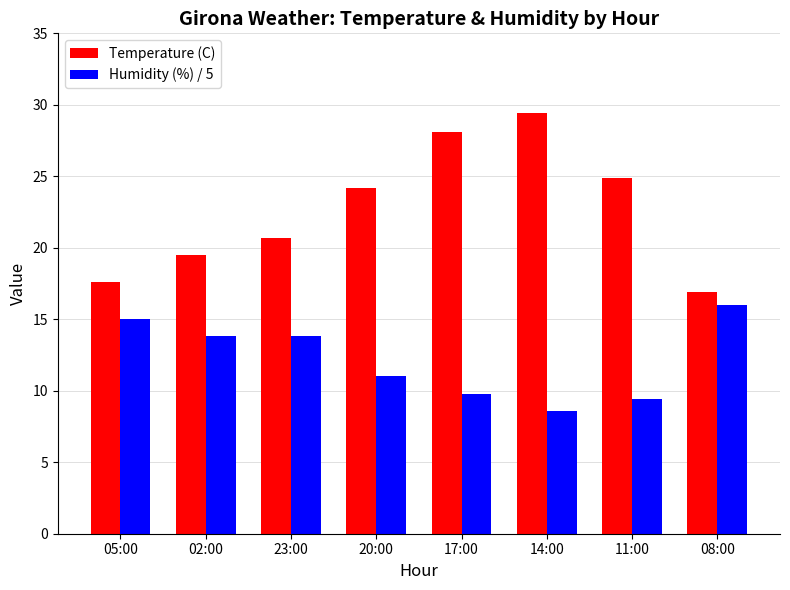

Which series has the largest total across all categories?

Temperature (C)